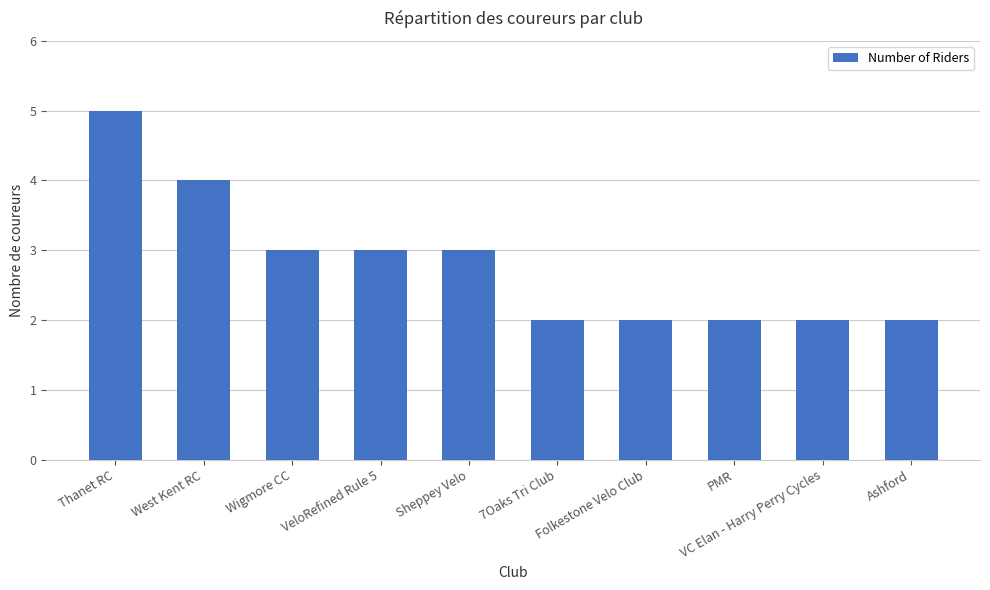

Which category has the highest value across all series?

Thanet RC